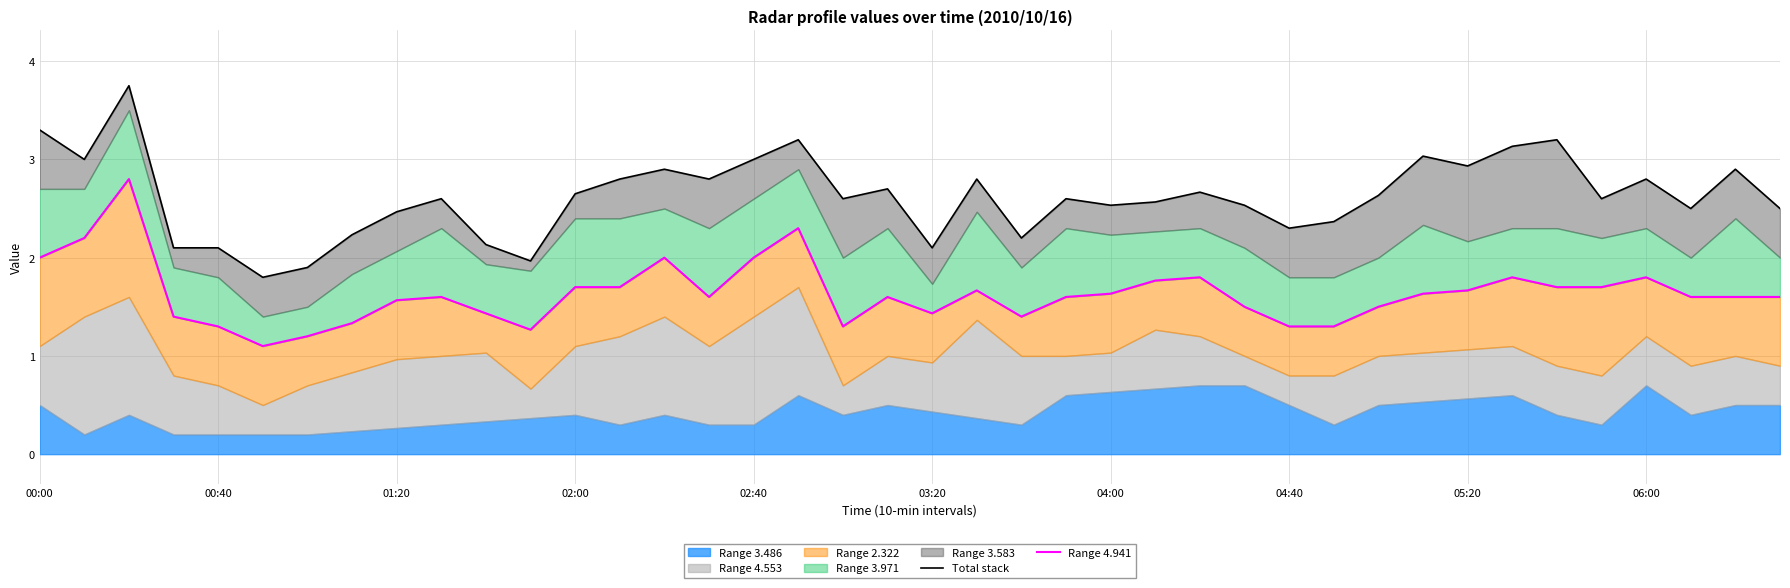

Does the chart have visible grid lines?

Yes